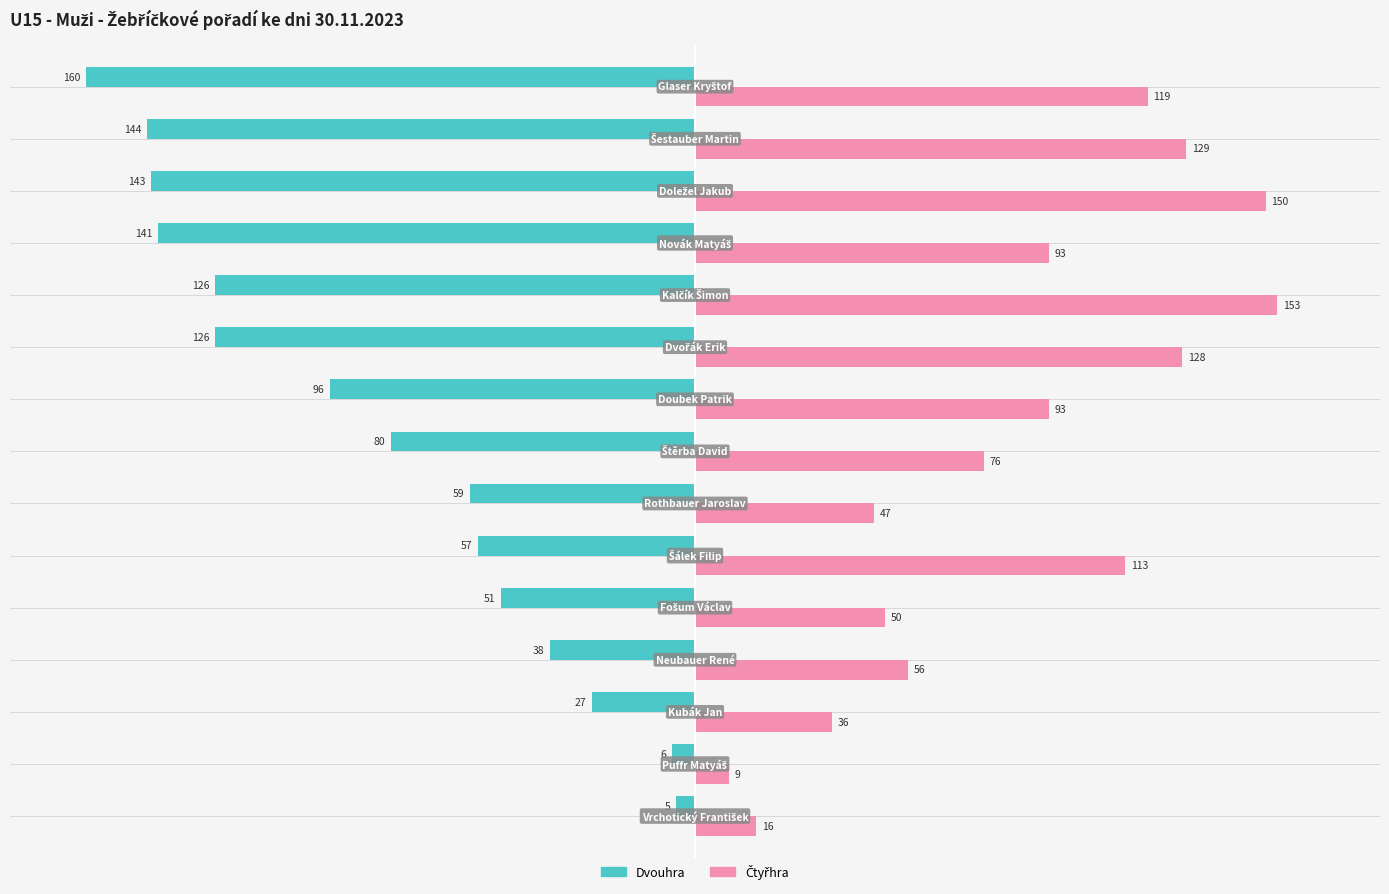

Which series has the widest spread of values?

Dvouhra